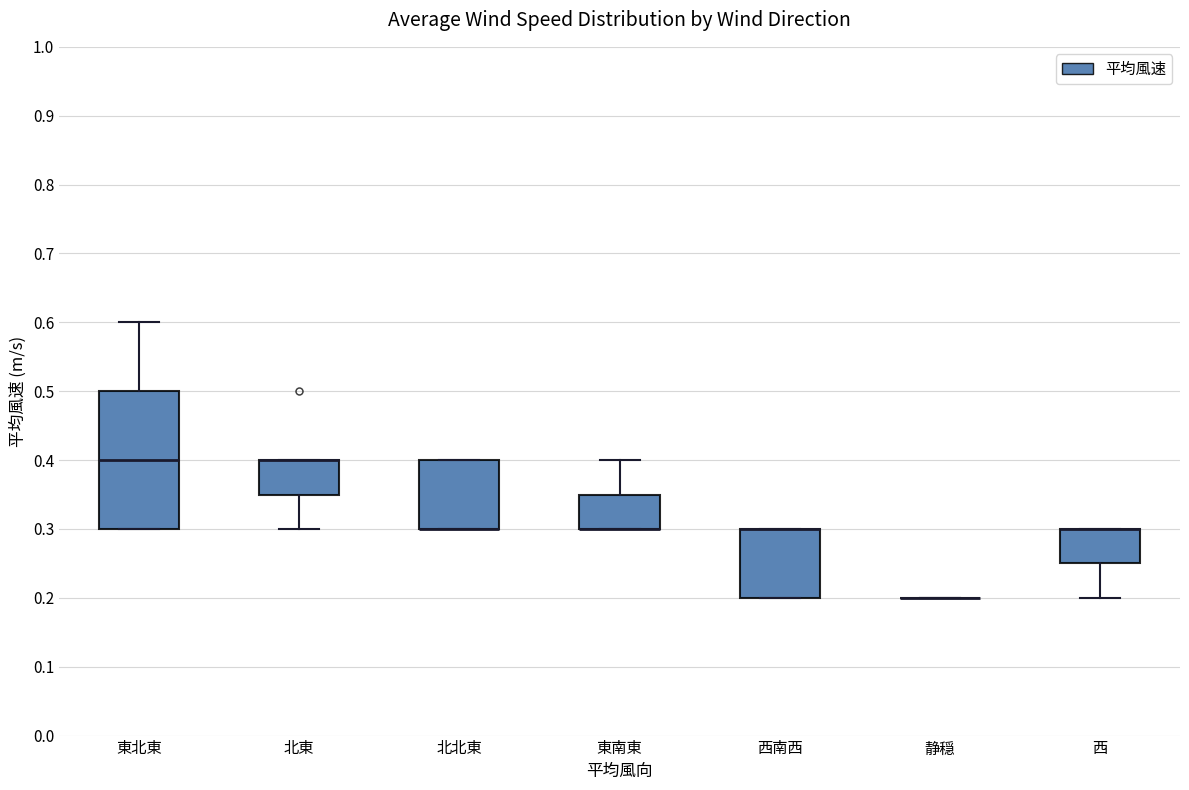

Which box is the tallest, from its lower edge to its upper edge?

東北東